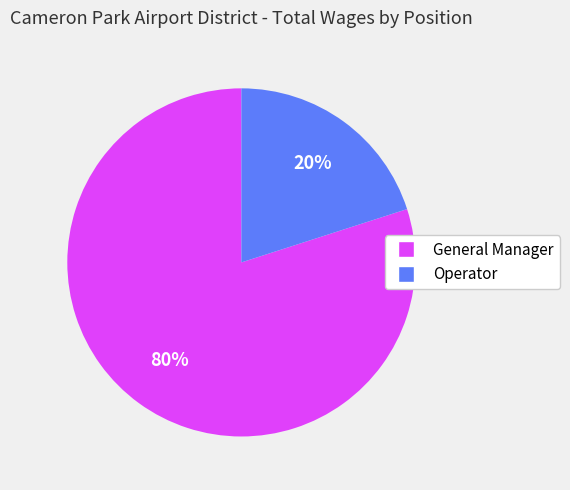

True or false: General Manager accounts for 89% of the total.

False